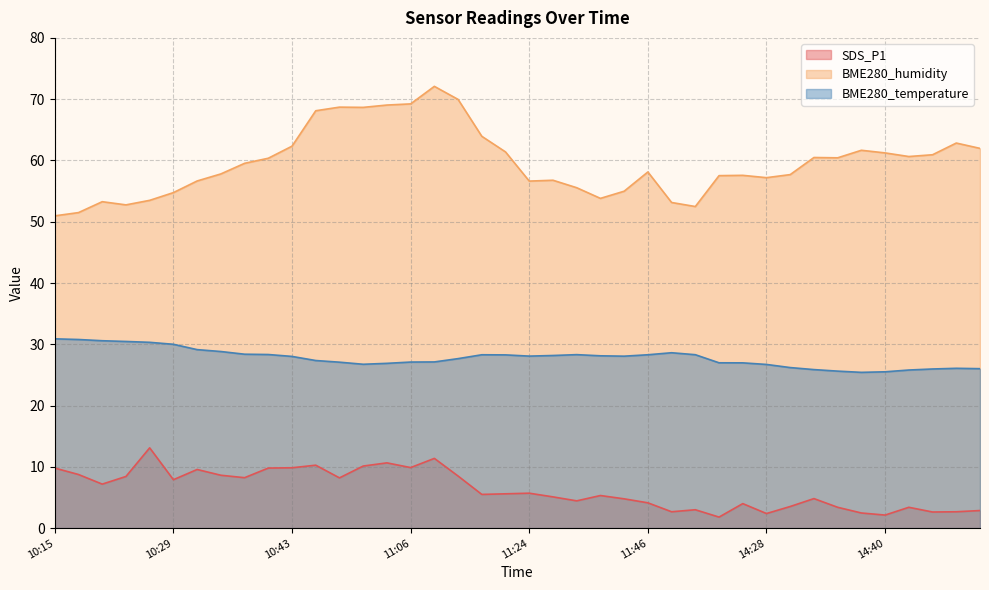

What is the label of the 6th point from the left?

10:29